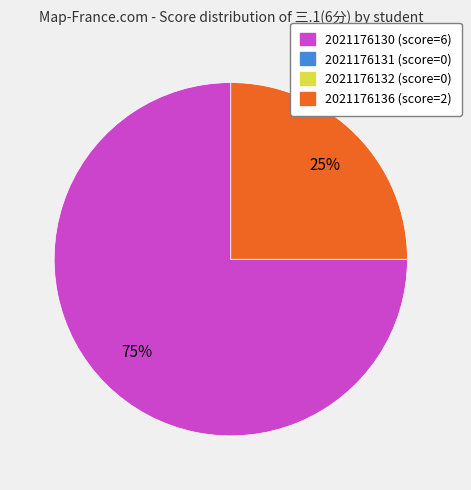

Between 2021176136 and 2021176130, which is larger?

2021176130